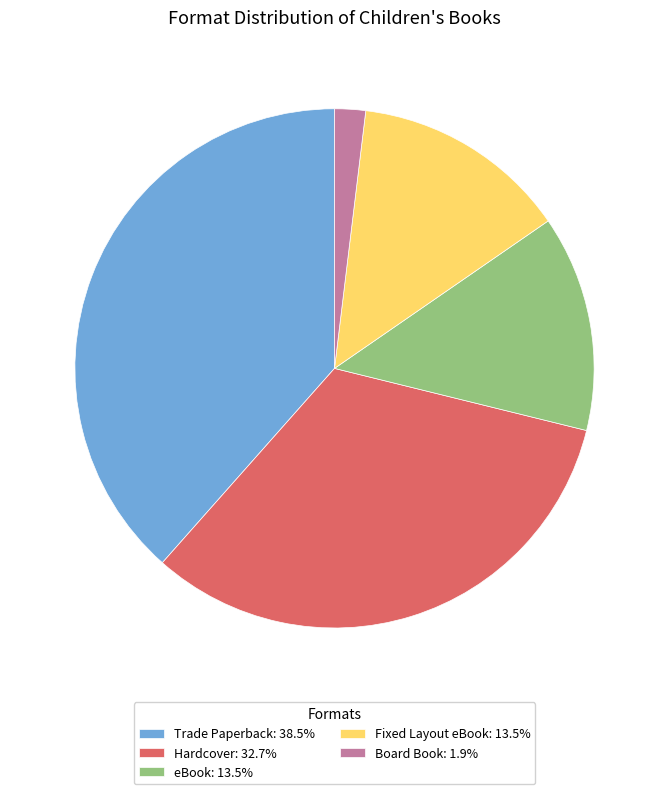

Is the sum of Fixed Layout eBook: 13.5% and Trade Paperback: 38.5% greater than half?

Yes